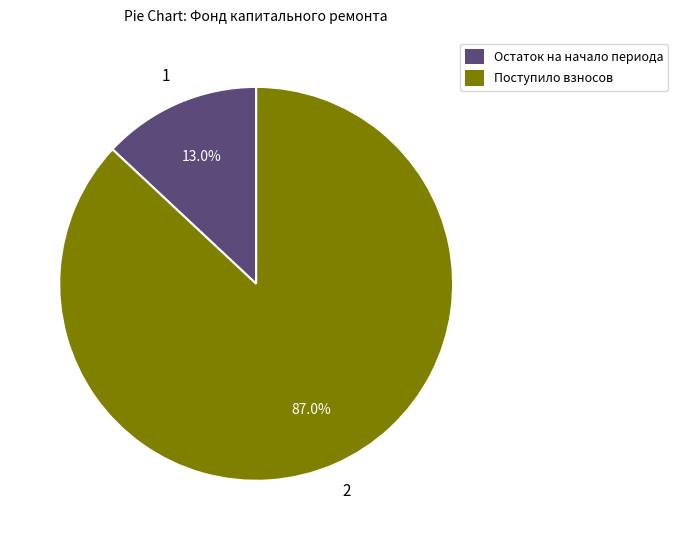

Combined, do Поступило взносов and Остаток на начало периода account for over 50%?

Yes